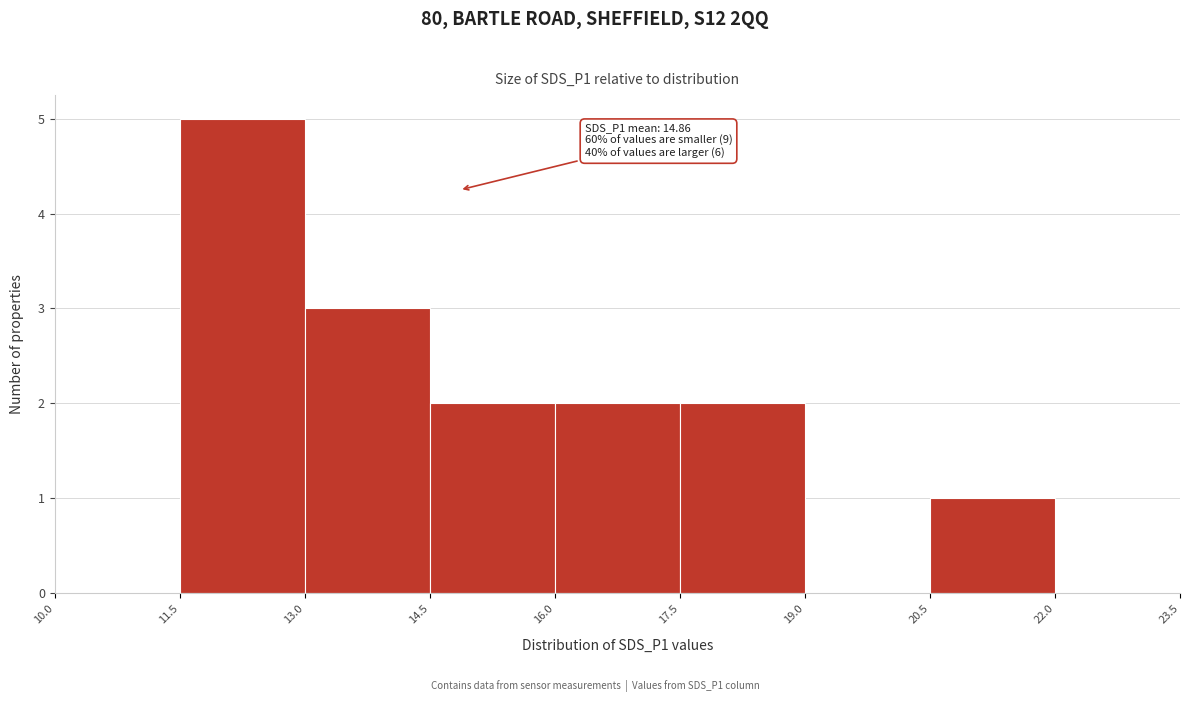

Which range on the x-axis has the tallest bar?

11.5 to 13.0